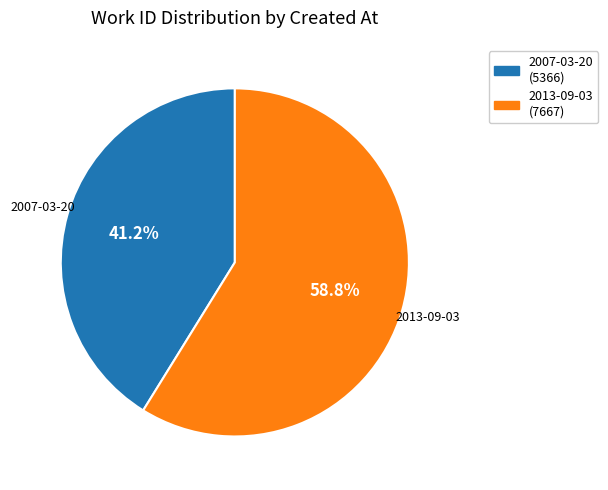

The 2007-03-20 slice represents 33% of the pie. True or false?

False